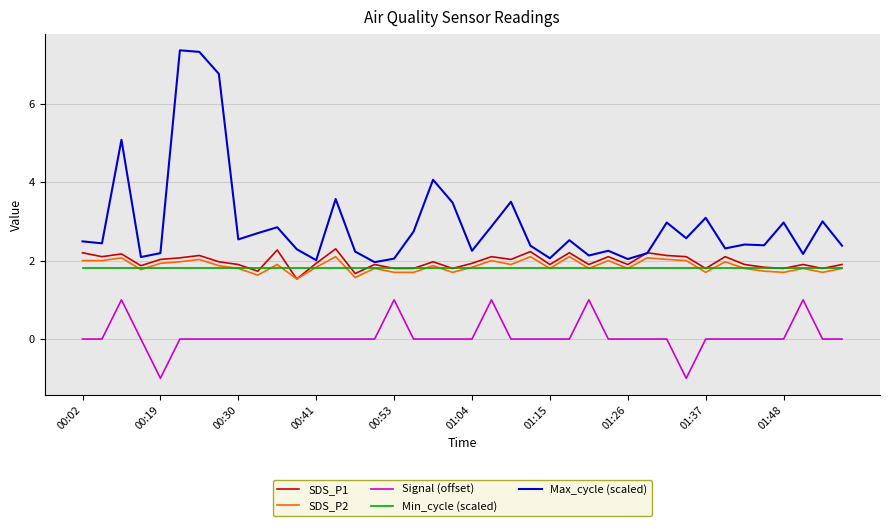

What is the maximum value for Signal (offset)?

1.0